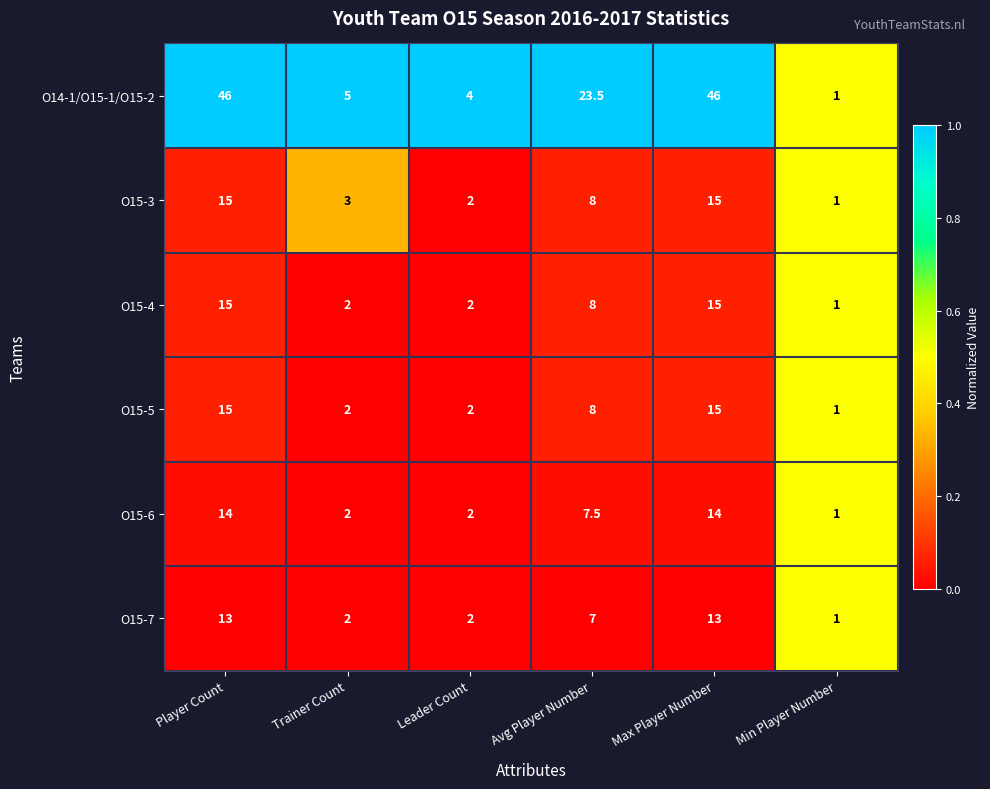

Which series has the widest spread of values?

O14-1/O15-1/O15-2